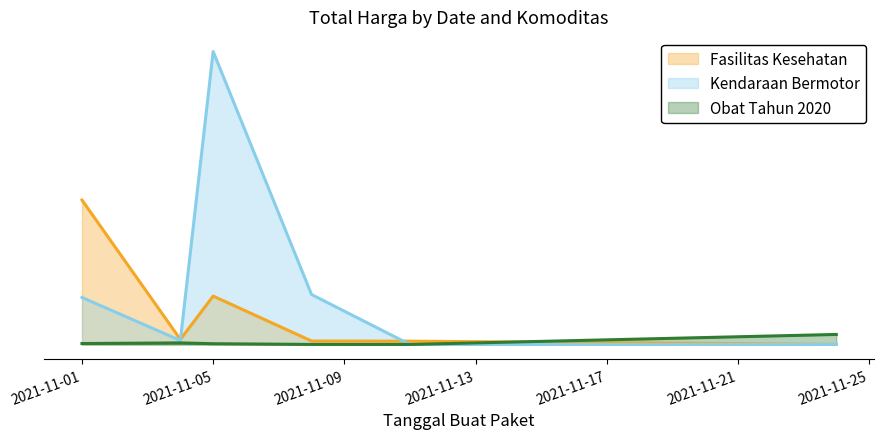

Which series changed the most between 2021-11-01 and 2021-11-05?

Kendaraan Bermotor